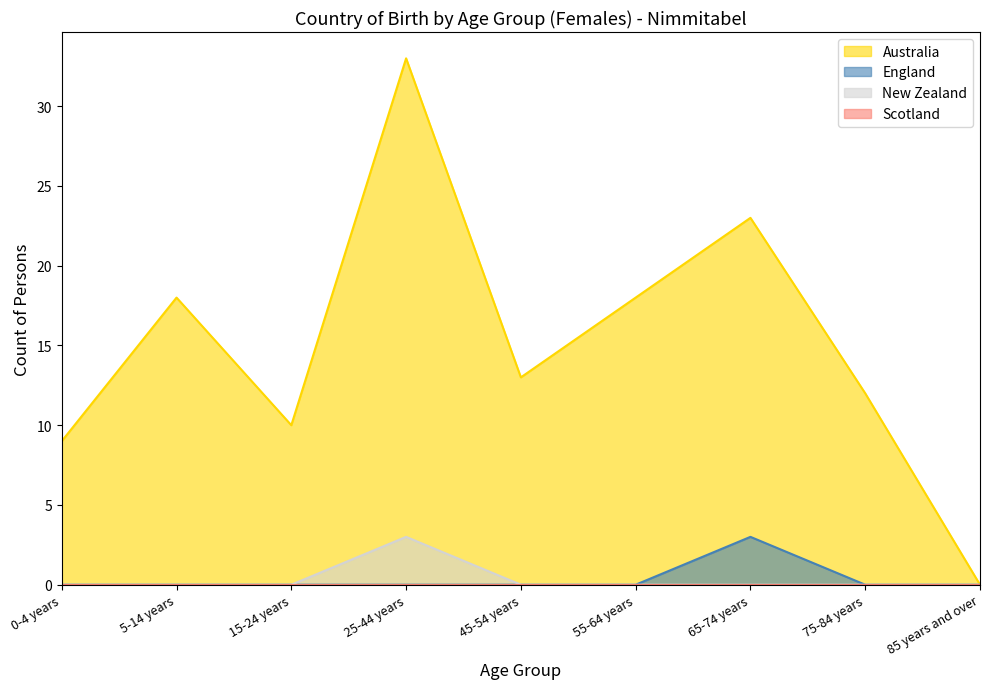

At which category is the sum across all series the highest?

25-44 years